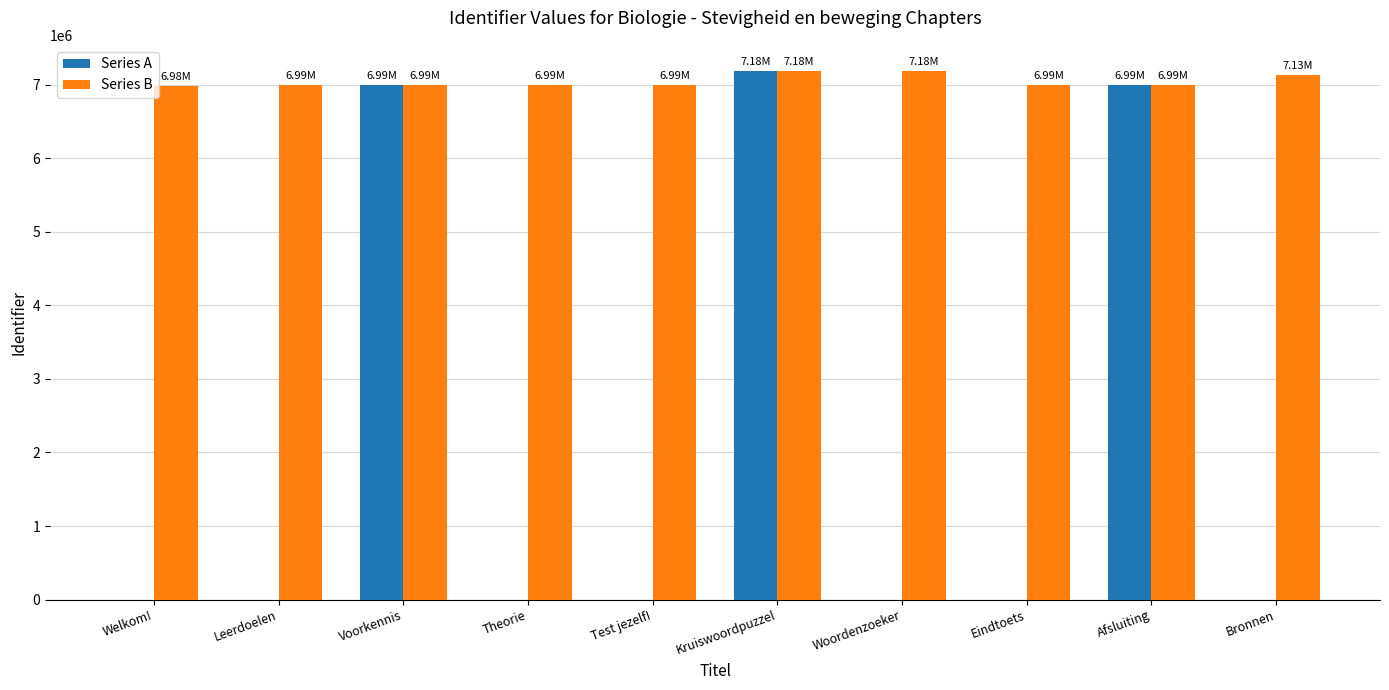

What is the sum of the Series B values at Welkom! and Woordenzoeker?

14163620